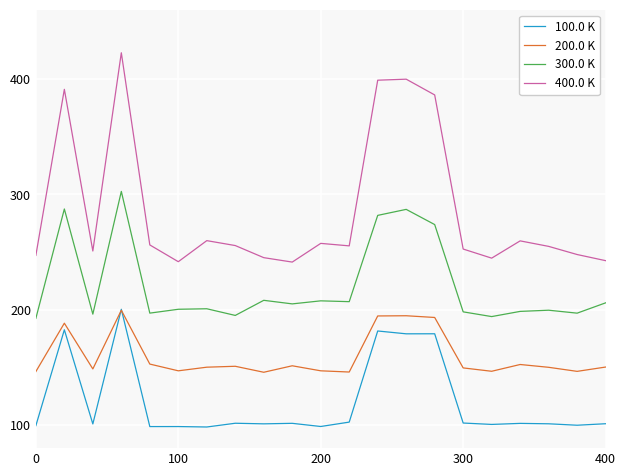

Which series has the largest total across all categories?

400.0 K